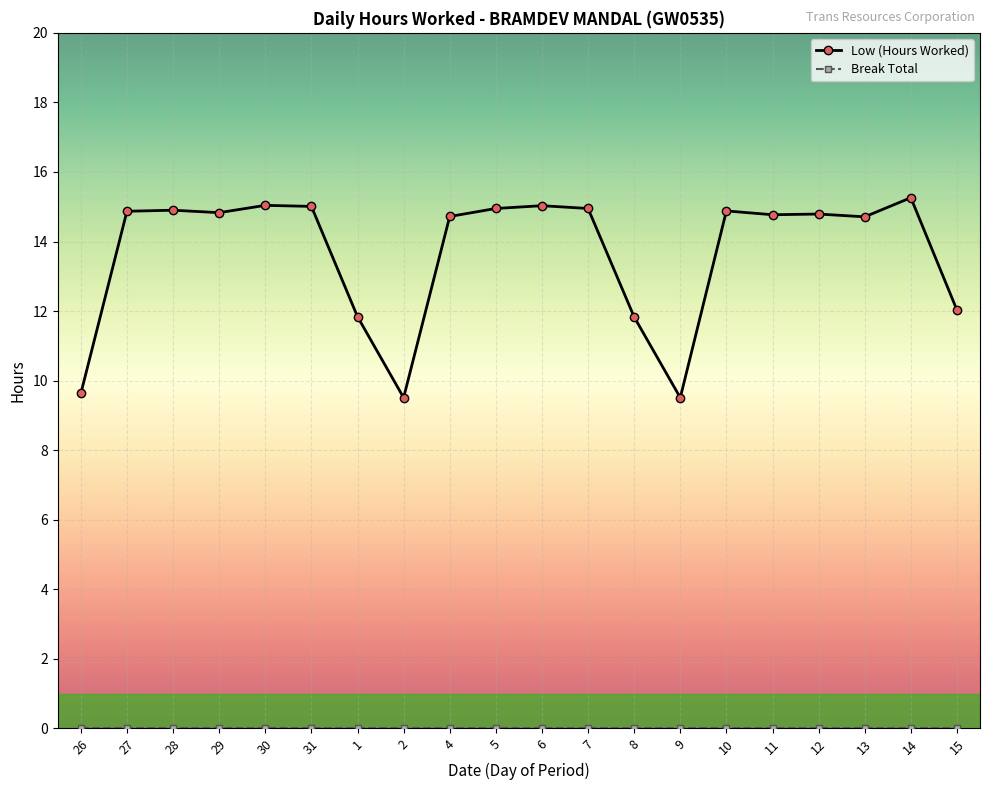

What is the difference between the Low (Hours Worked) values at 13 and 15?

2.7